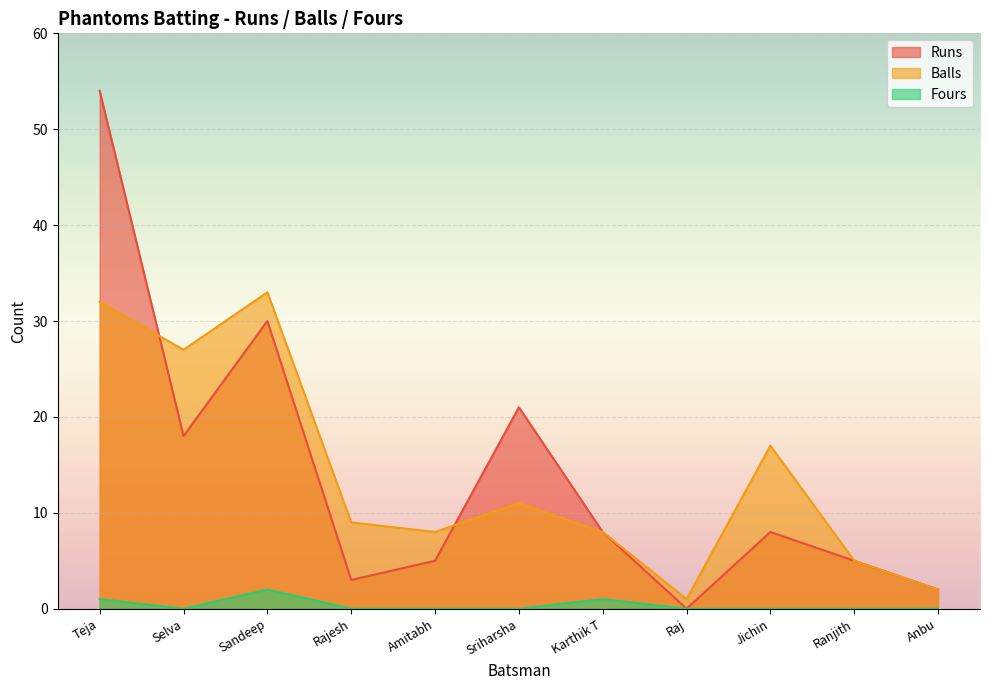

What is the sum of the Runs values at Raj and Karthik T?

8